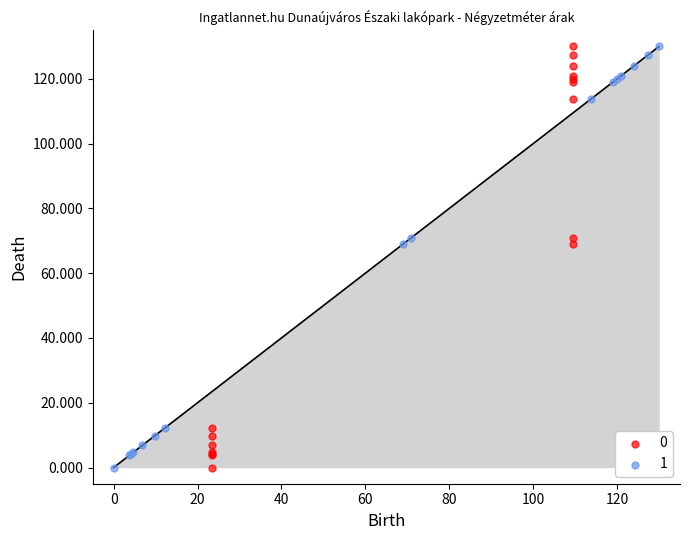

What are all the series names shown in the legend?

0, 1